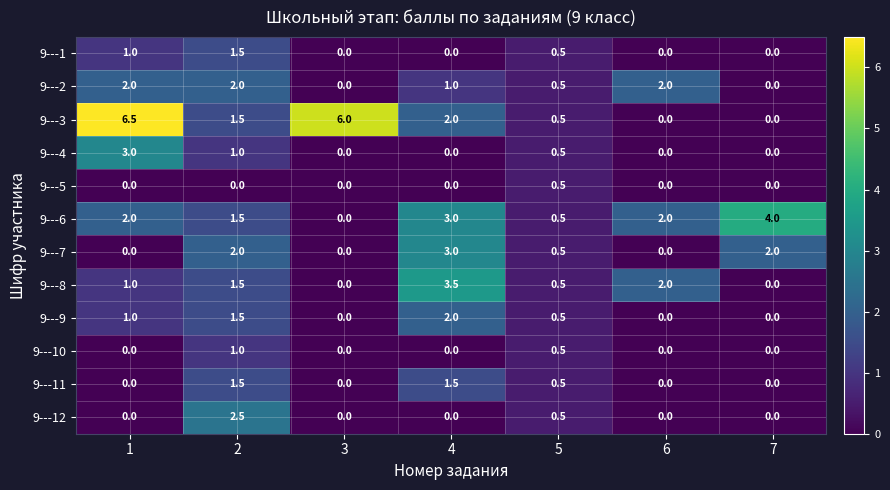

Which series has the largest total across all categories?

9---3